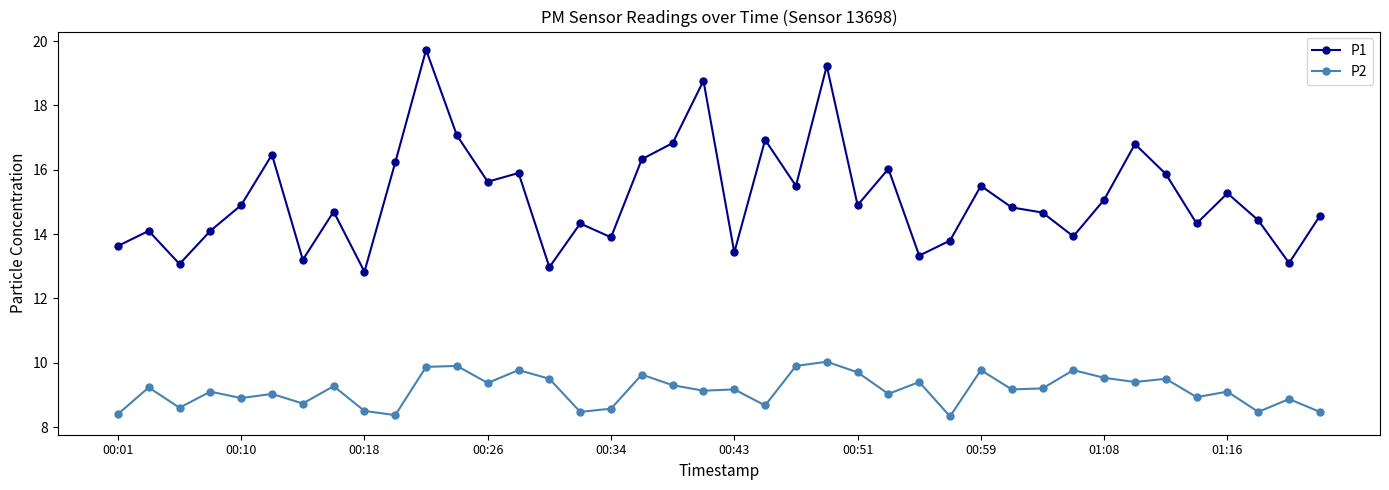

What is the minimum value for P2?

8.3